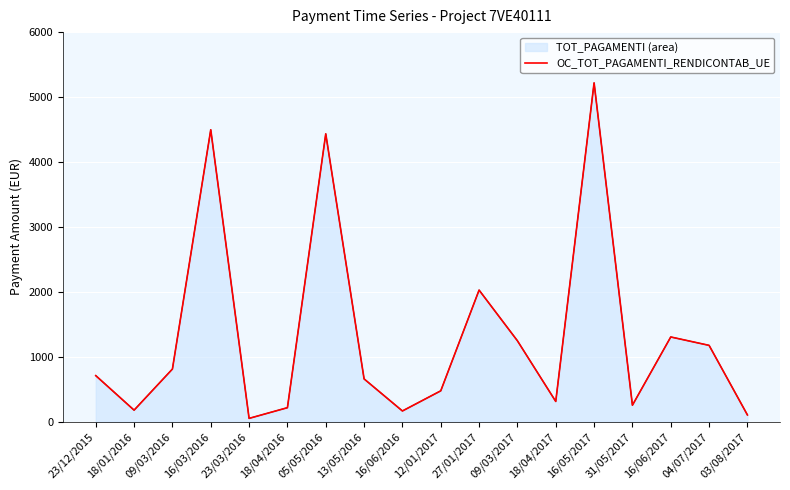

What is the ratio of the value at 16/06/2016 to the value at 18/01/2016?

0.9